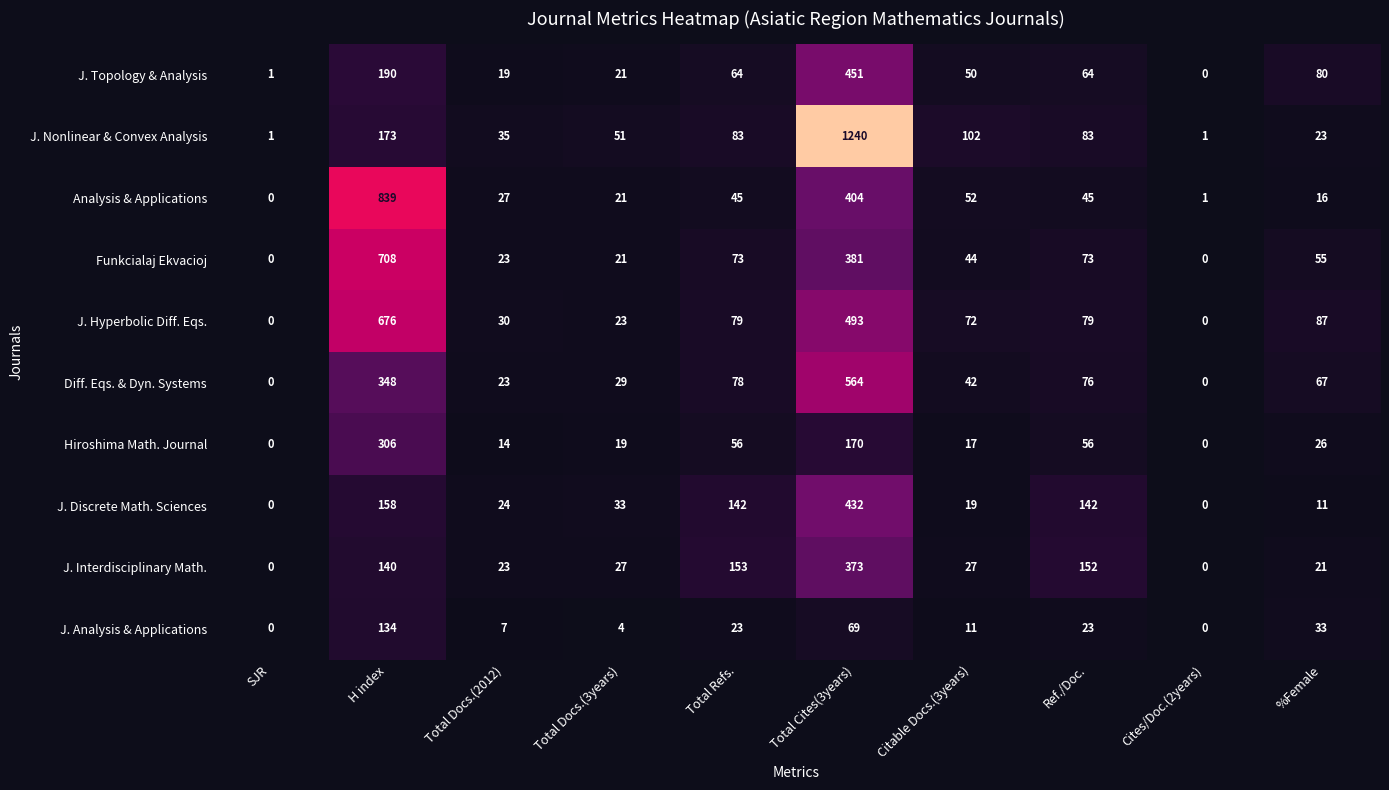

How many distinct data groups are displayed?

10